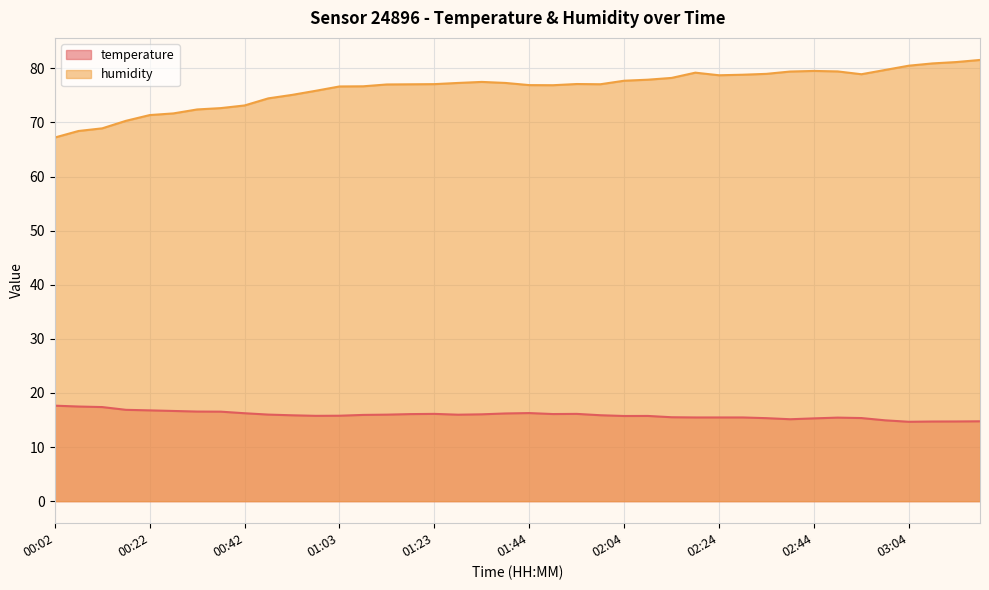

Between 00:53 and 02:04, which is larger?

00:53